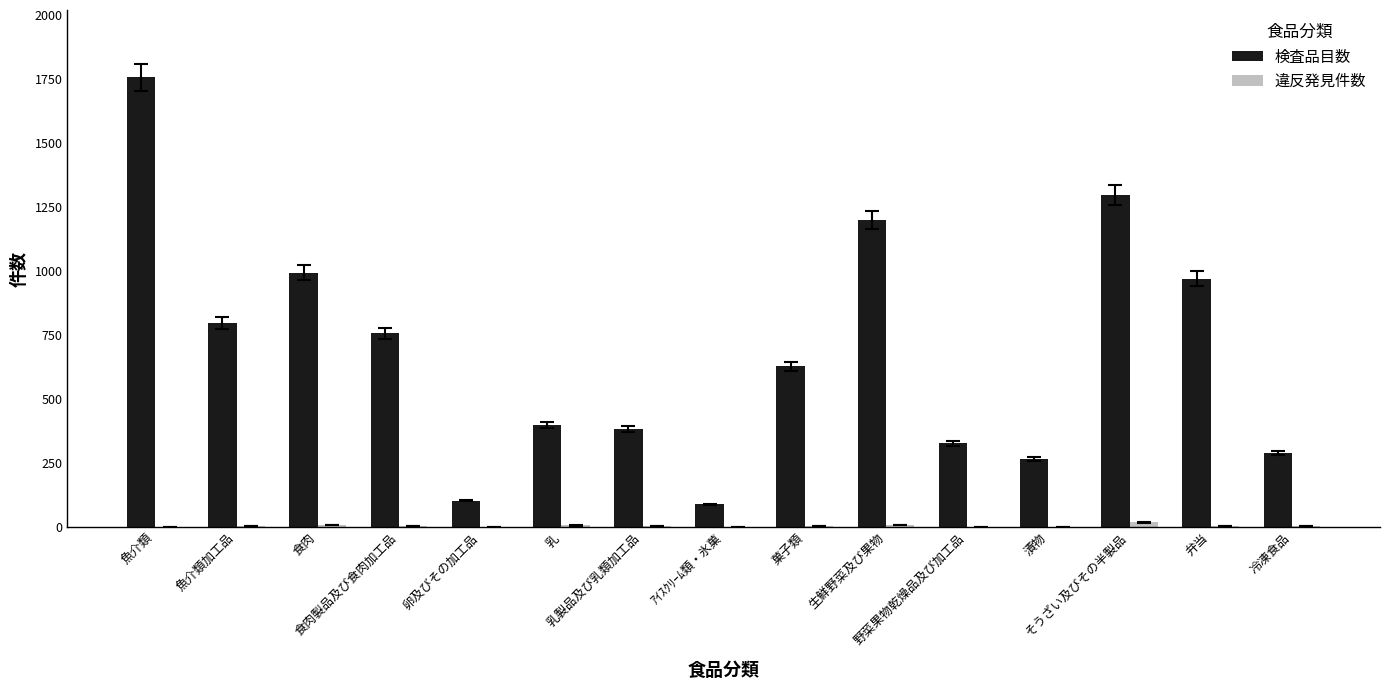

What is the sum of all 検査品目数 values?

10249